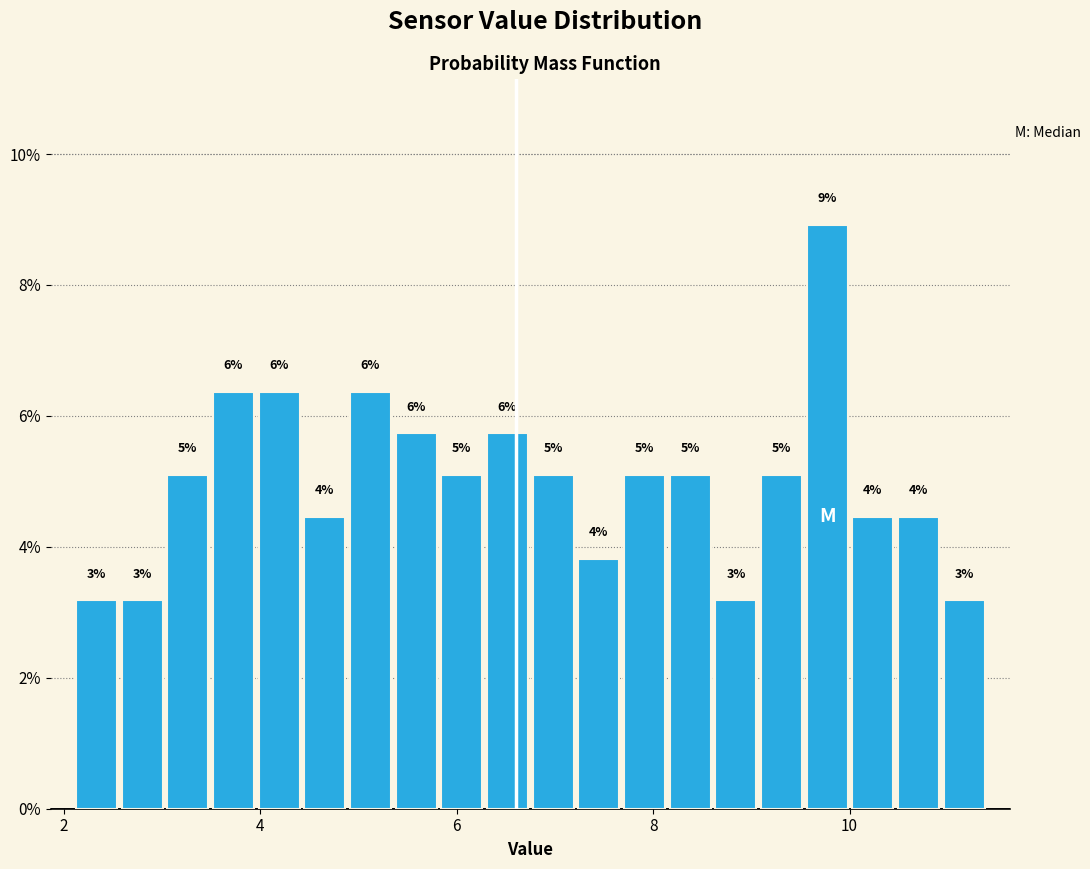

Read against the x-axis, roughly where is the centre of the tallest bar?

9.8